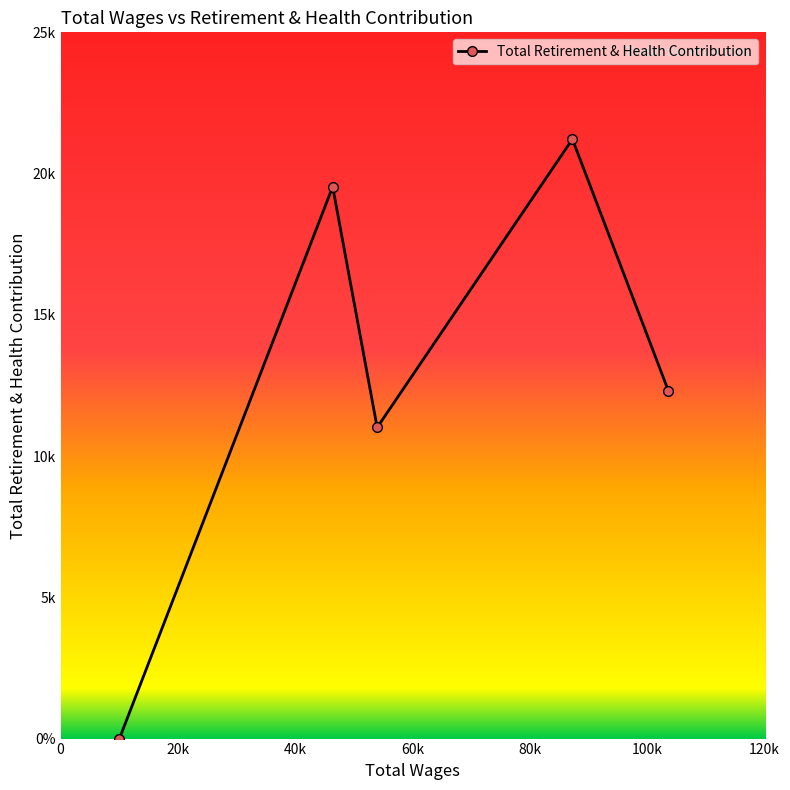

Does the chart have visible grid lines?

No